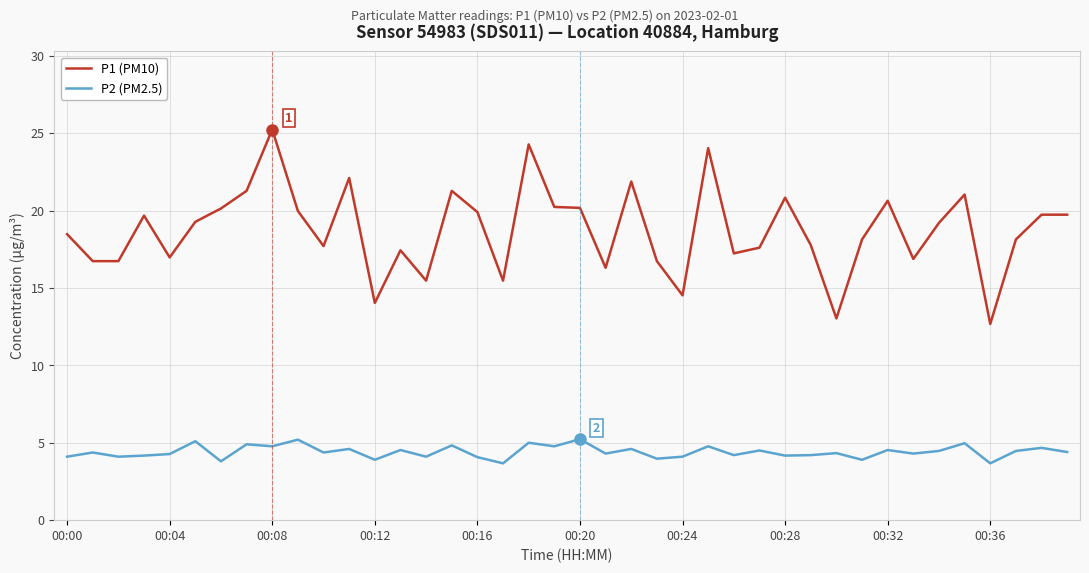

What is the lowest value of the P1 (PM10) series?

12.7